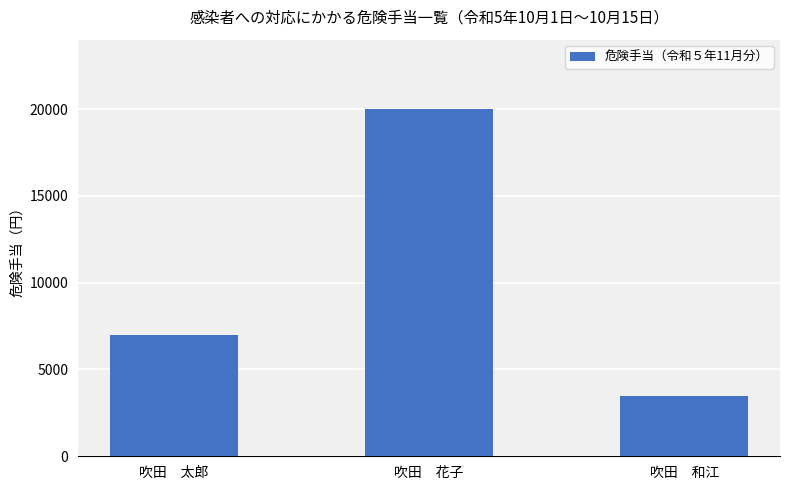

Which label corresponds to the smallest value in the chart?

吹田　和江